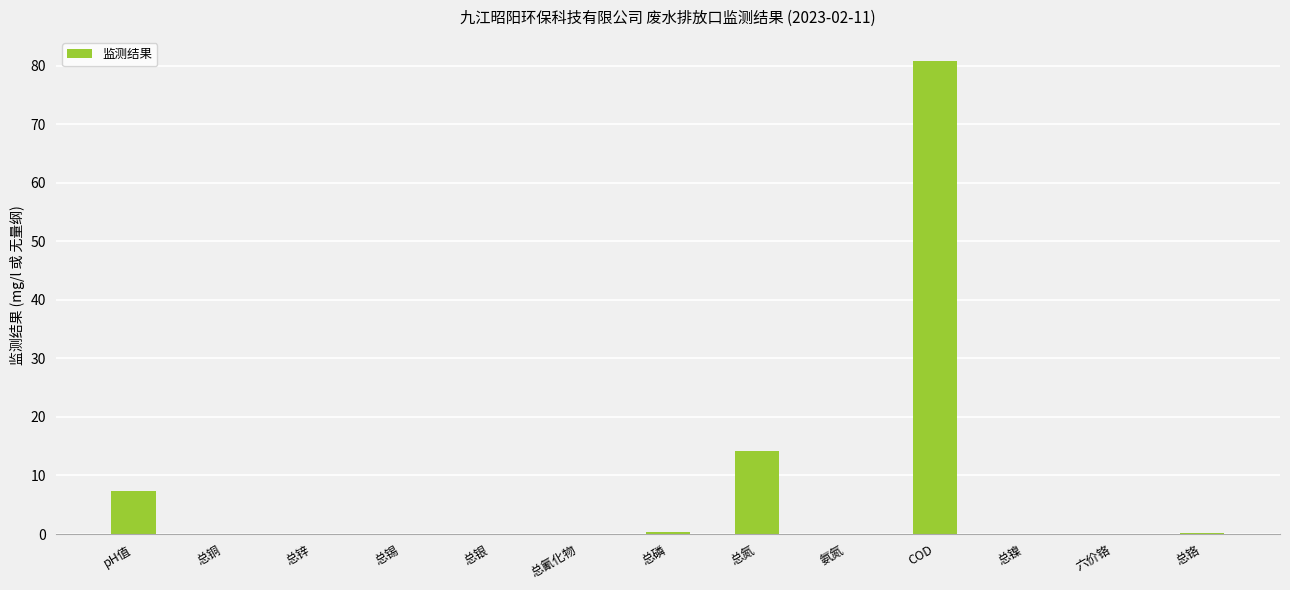

The value at 氨氮 is 0.0. True or false?

True